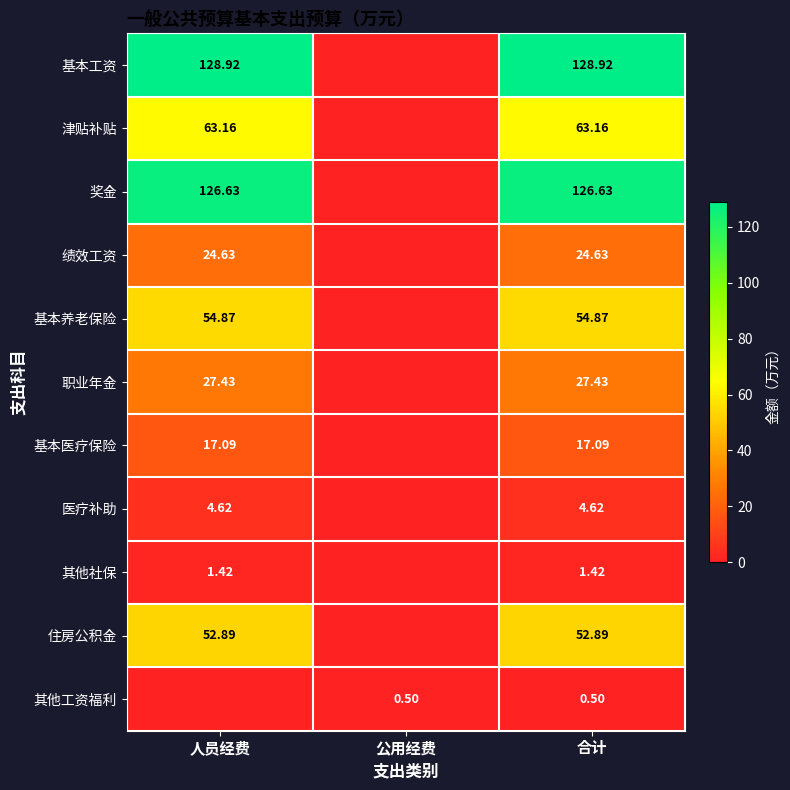

Is the value of 职业年金 at 合计 greater than the value of 奖金 at 人员经费?

No